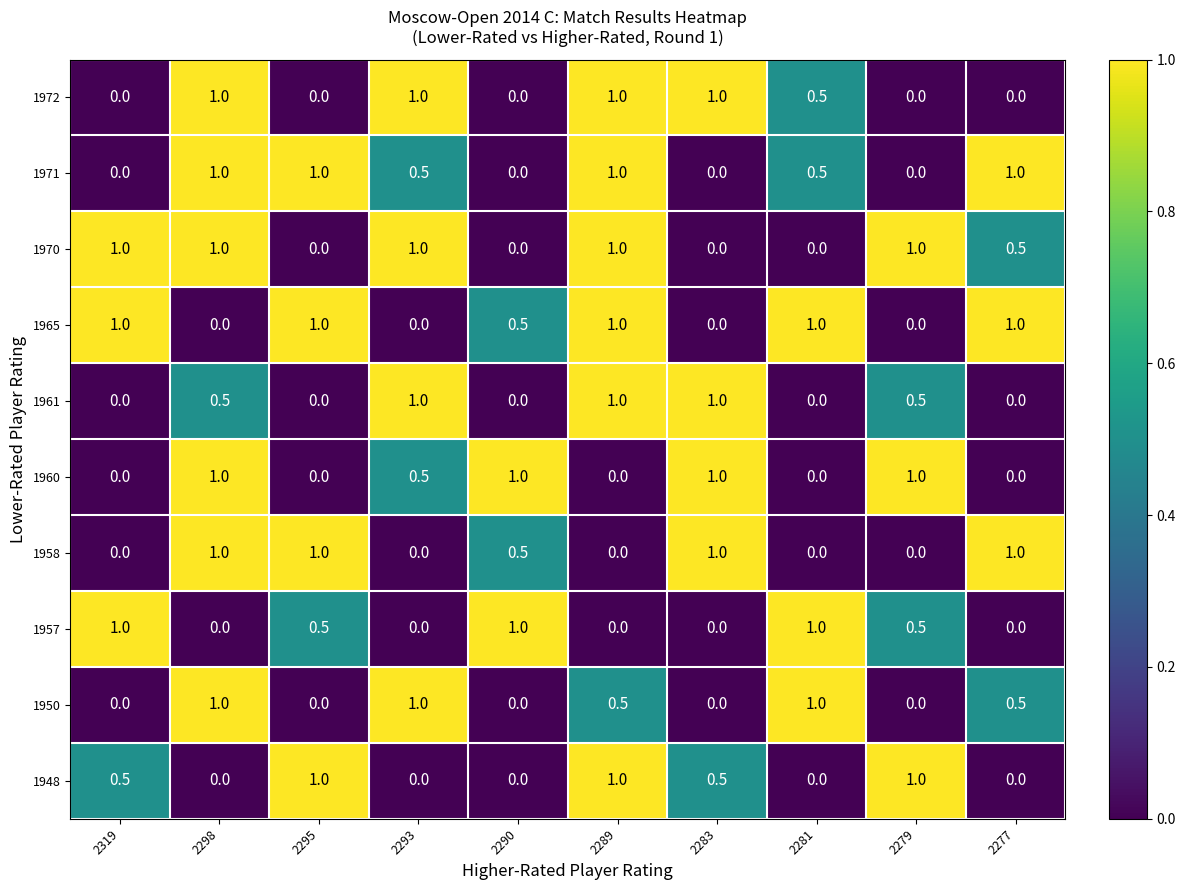

True or false: 1957 has a value of -0.6 at 2293.

False